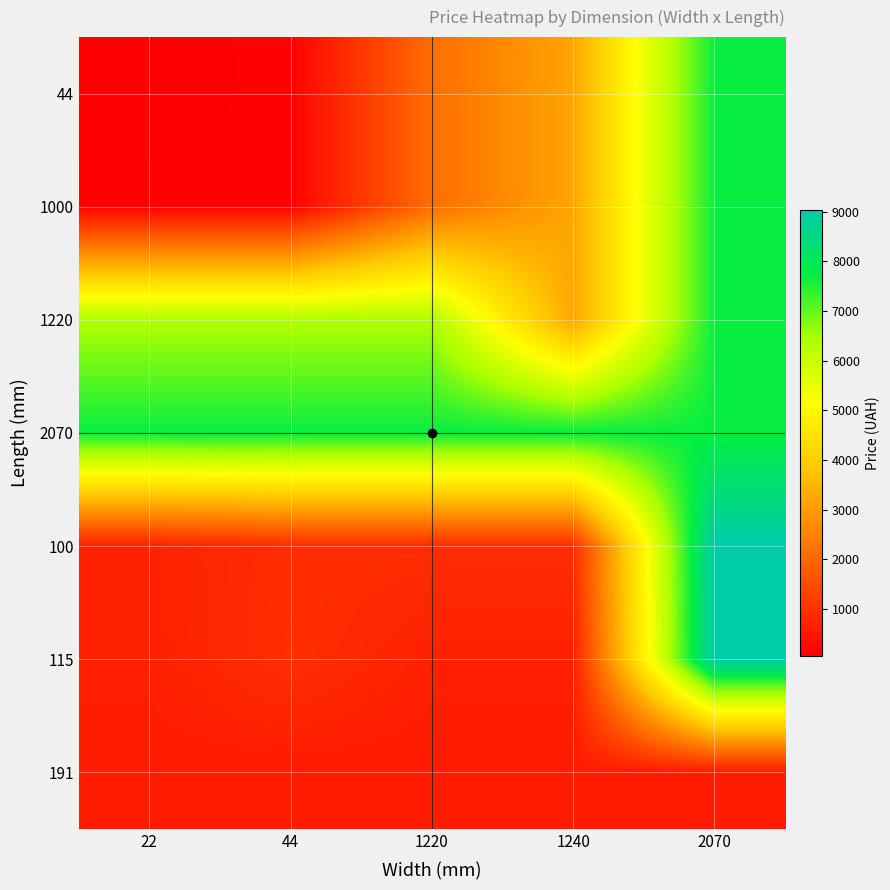

Which label corresponds to the smallest value in the chart?

22